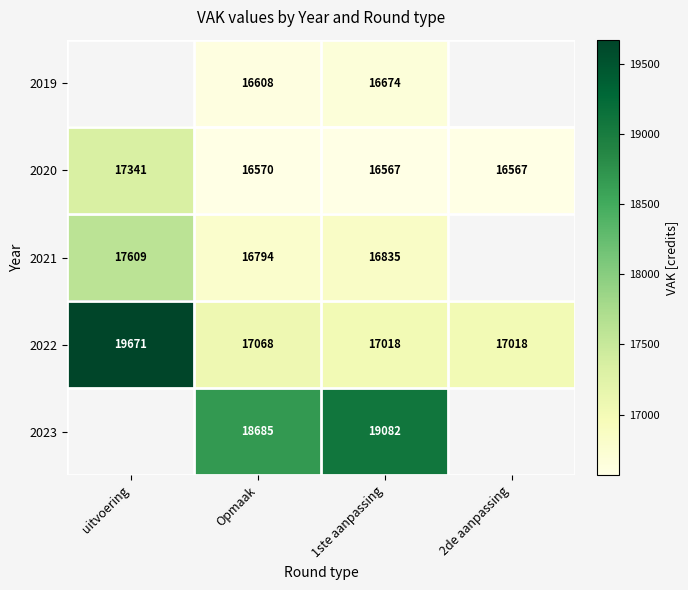

The value of 2022 at 2de aanpassing is 17018. True or false?

True